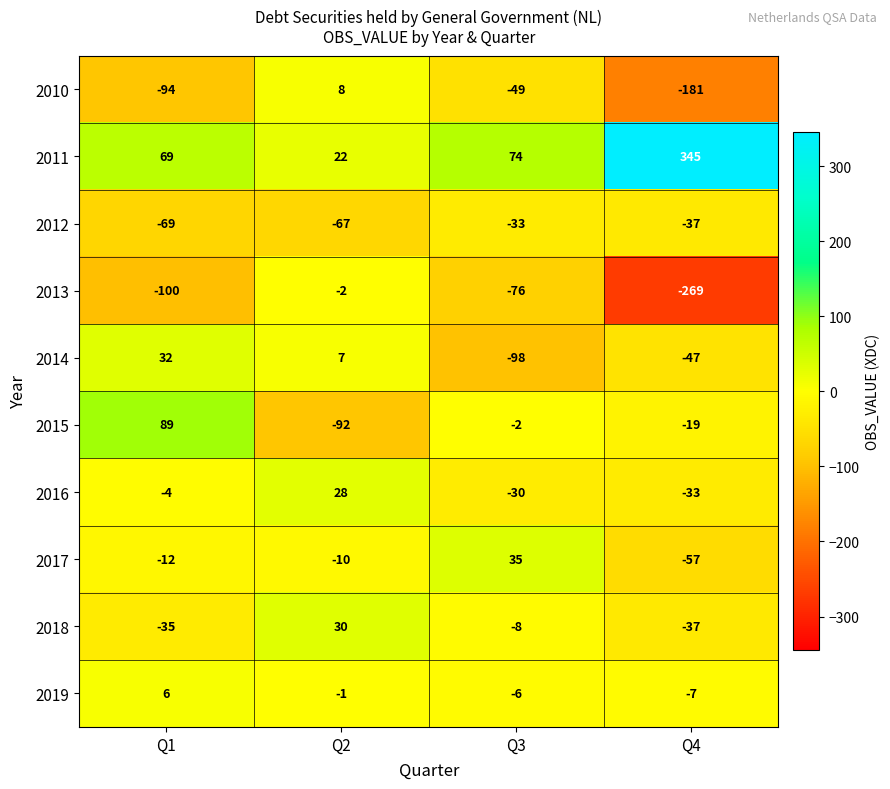

The value of 2017 at Q4 is -12. True or false?

False